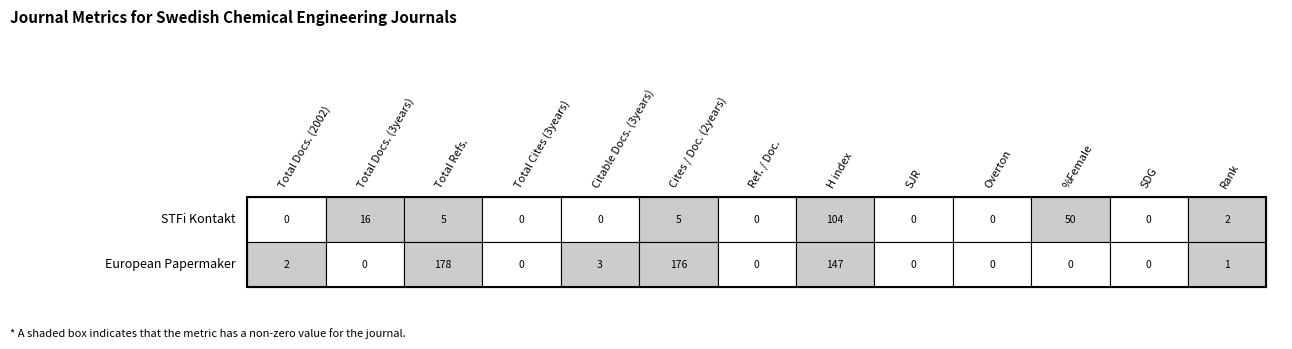

The European Papermaker series shows 0 at H index. True or false?

False